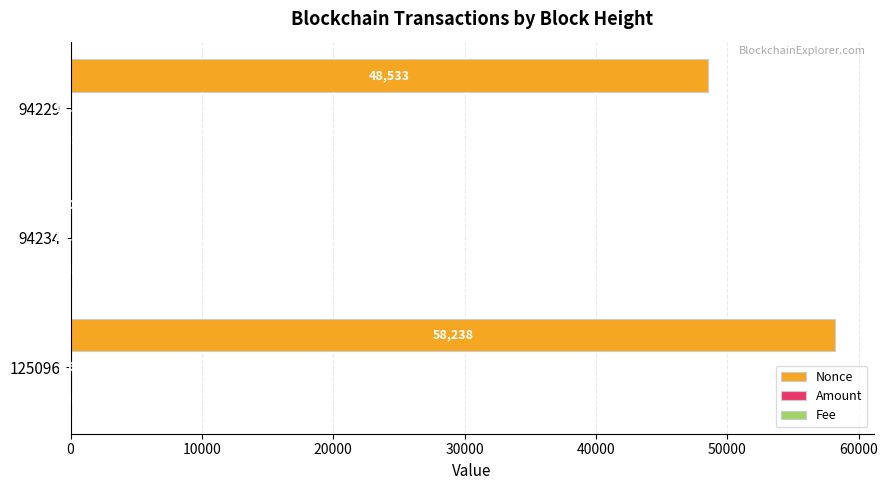

Which series has the largest total across all categories?

Nonce